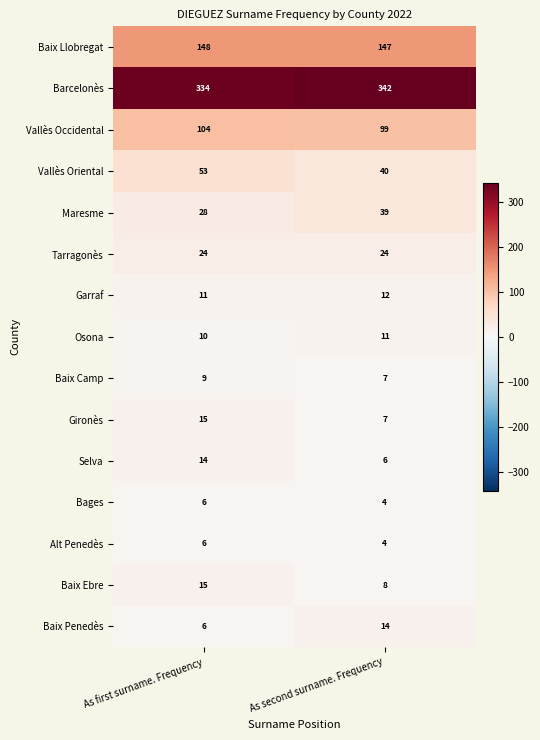

Which category has the highest value across all series?

As second surname. Frequency